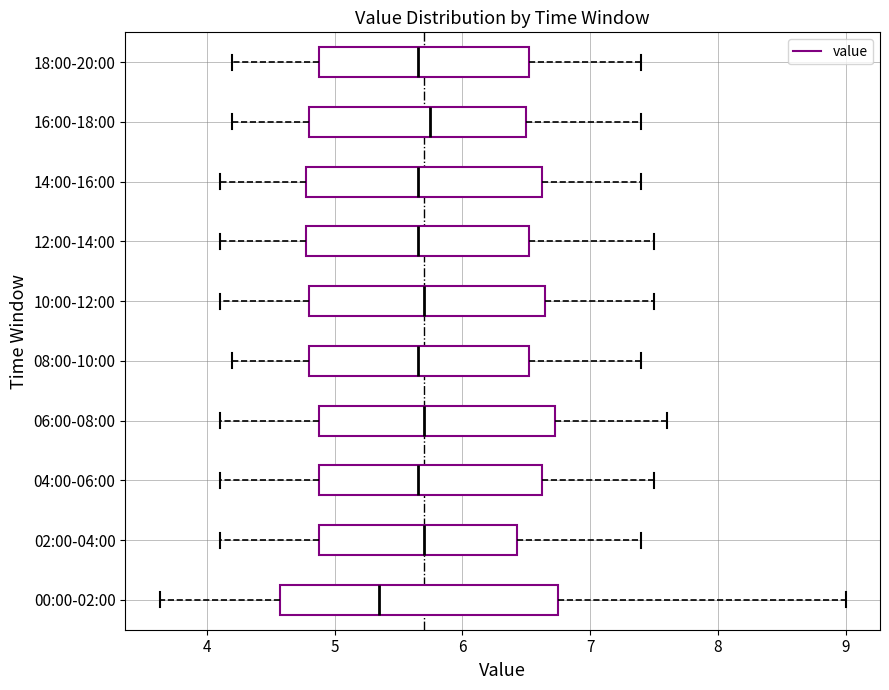

Where does the left whisker of the box for 12:00-14:00 end on the x-axis? The values are not printed on the chart, so give them approximately, as read against the axis.

4.1